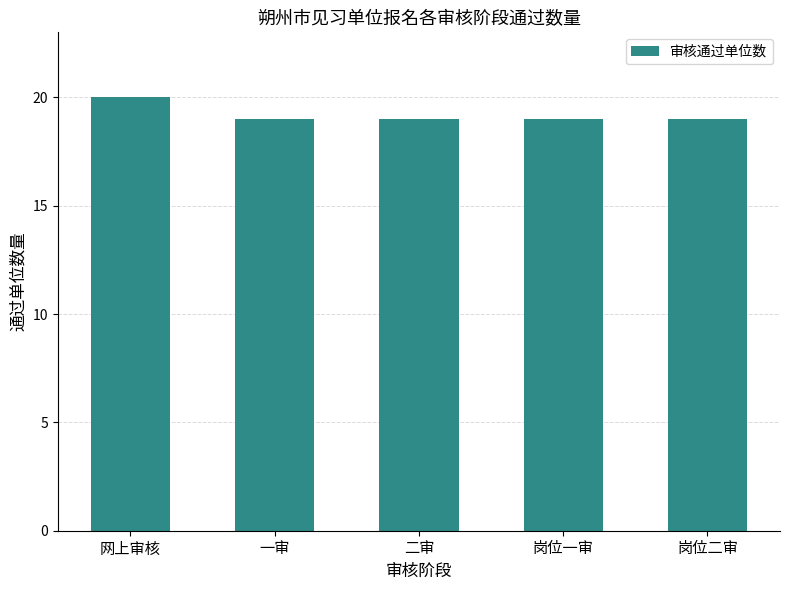

What position from the left is 二审?

3